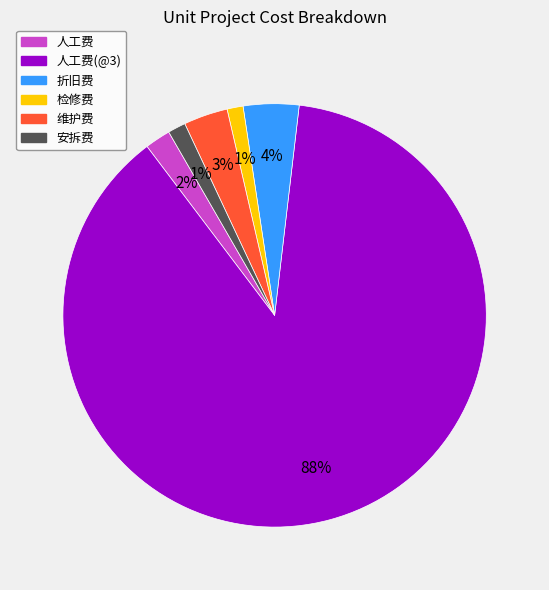

To the nearest percent, what portion does 安拆费 represent?

1%